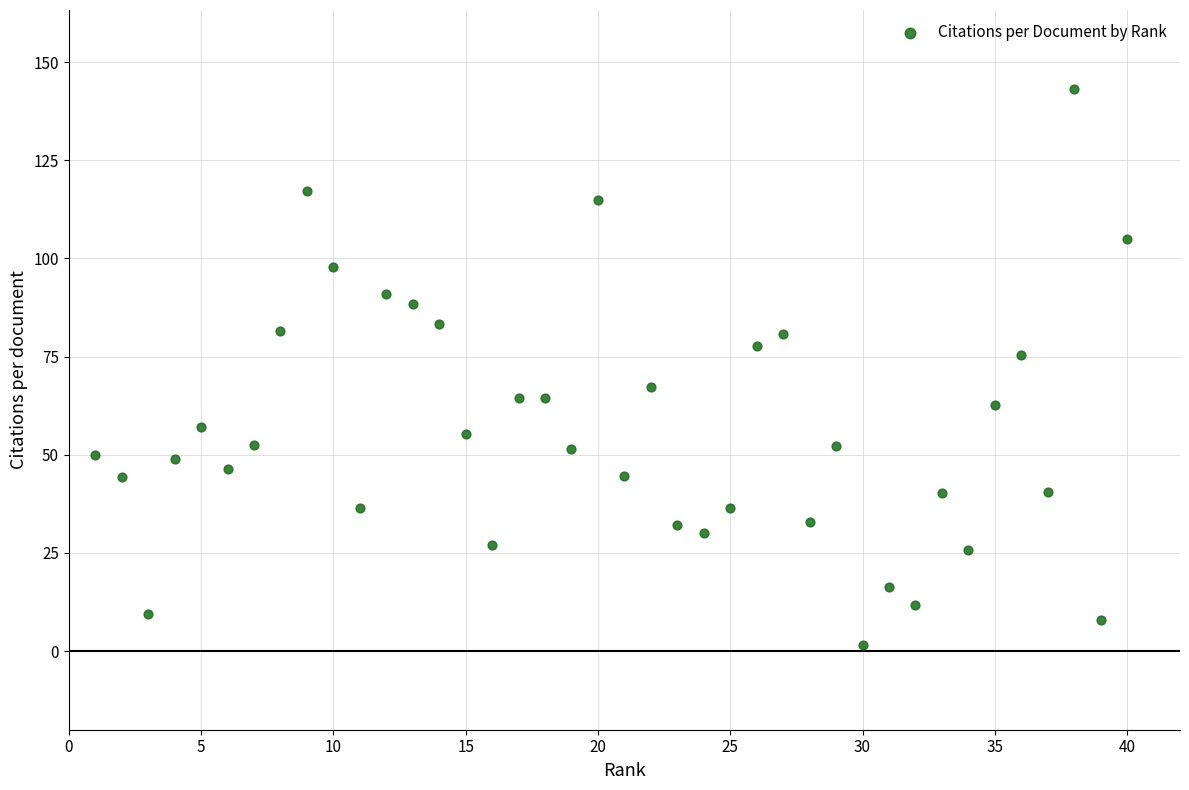

What is the range of X values (max minus min)?

39.0